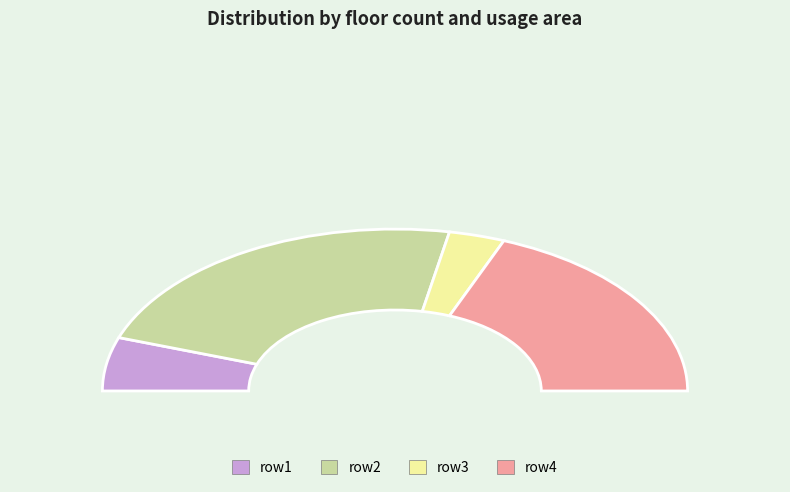

What is the total percentage of 4 and 3?

44.0%